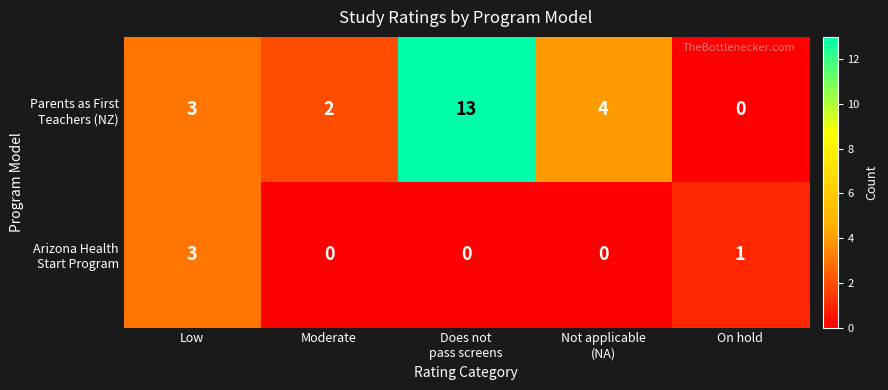

What is the greatest value displayed?

13